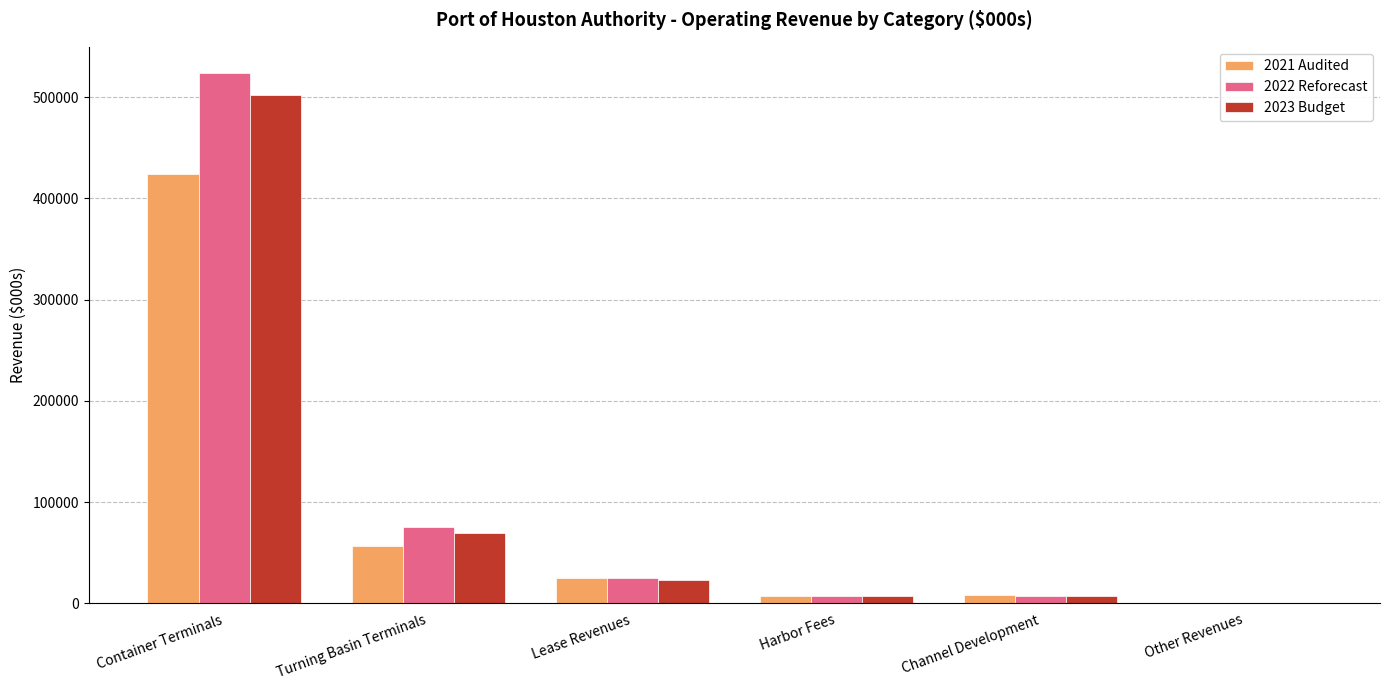

What is the sum of all 2022 Reforecast values?

638746.2